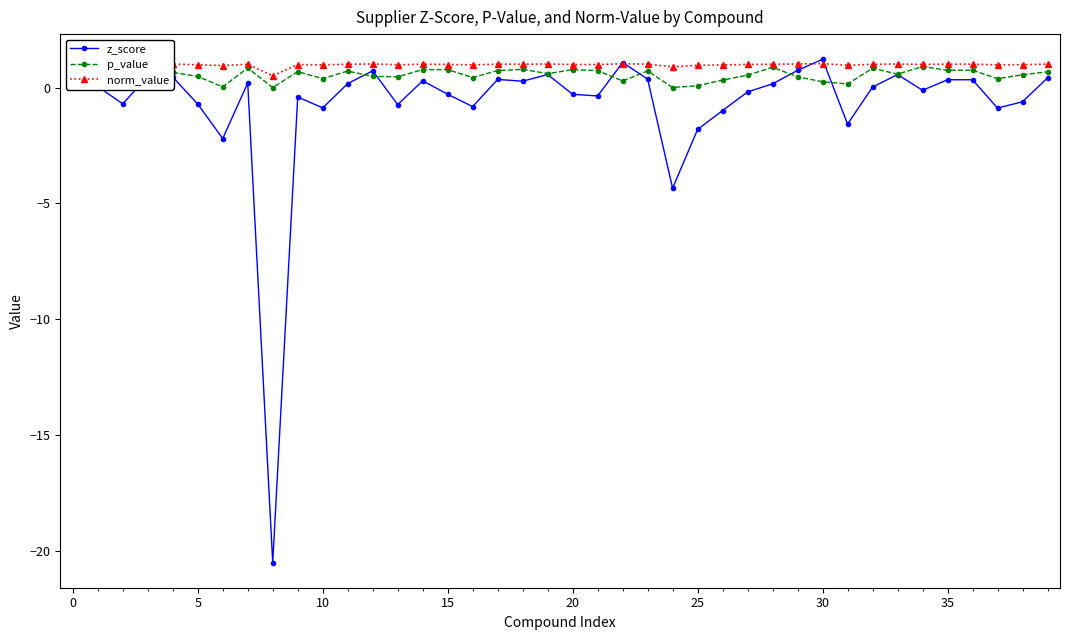

Rank the series by their average value, from lowest to highest.

z_score, p_value, norm_value